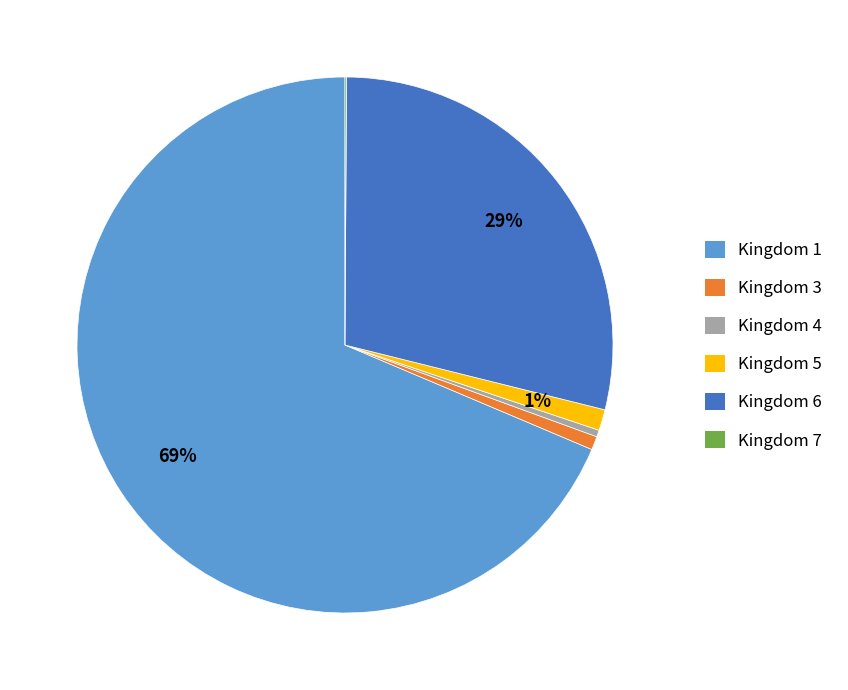

Do Kingdom 5 and Kingdom 6 together represent more than half of the pie?

No